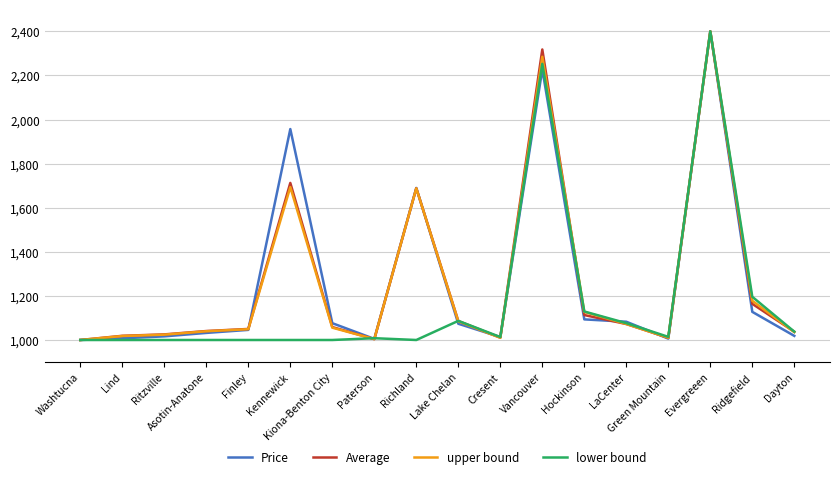

Between Richland and Ridgefield, which series saw the biggest shift?

Price